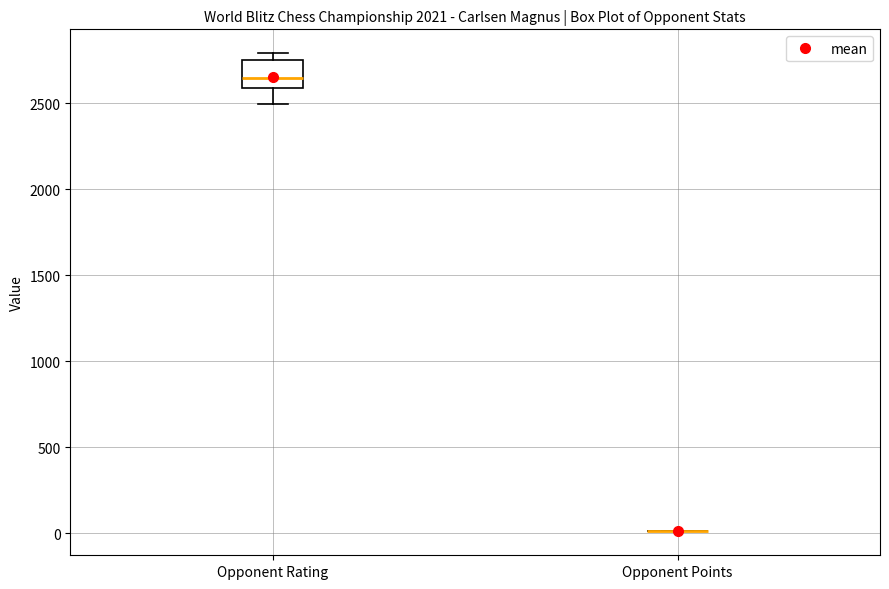

Reading left to right, read every box against the y-axis: the position of its median line, the range the box covers, and the ends of its whiskers. The values are not printed on the chart, so give them approximately, as read against the axis.

Opponent Rating: median 2650, box 2600 to 2750, whiskers 2500 to 2800
Opponent Points: box collapsed to a line at 0, whiskers 0 to 0